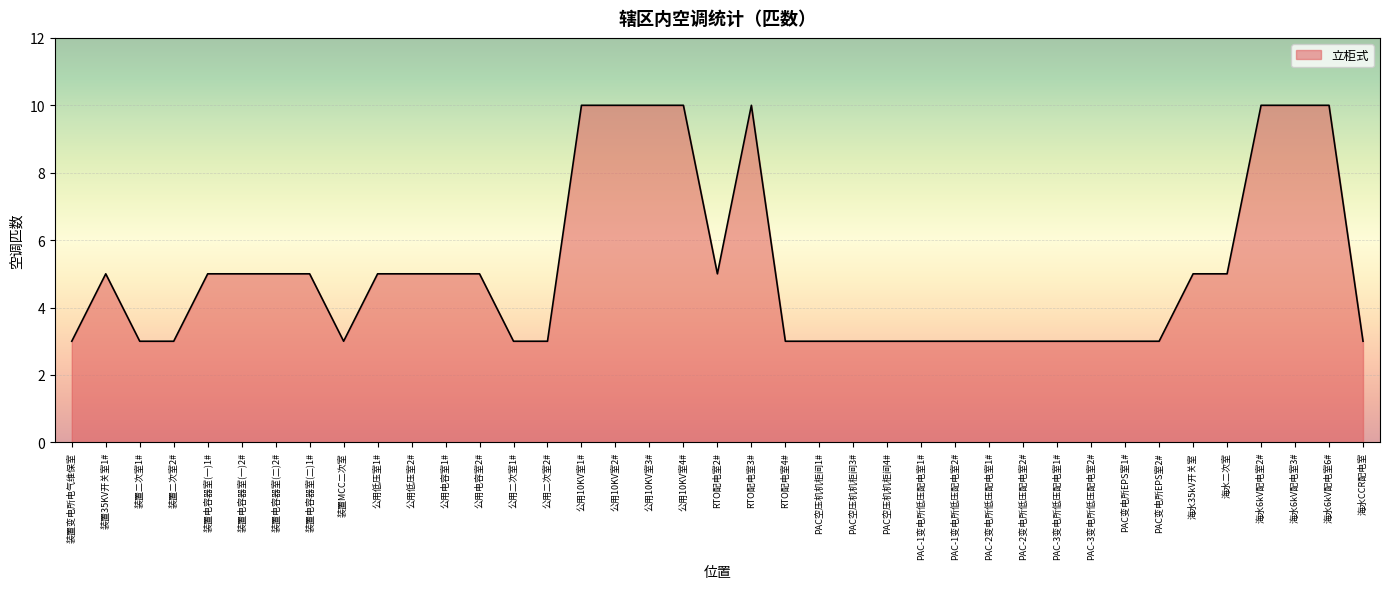

What position from the right is PAC-3变电所低压配电室1#?

10